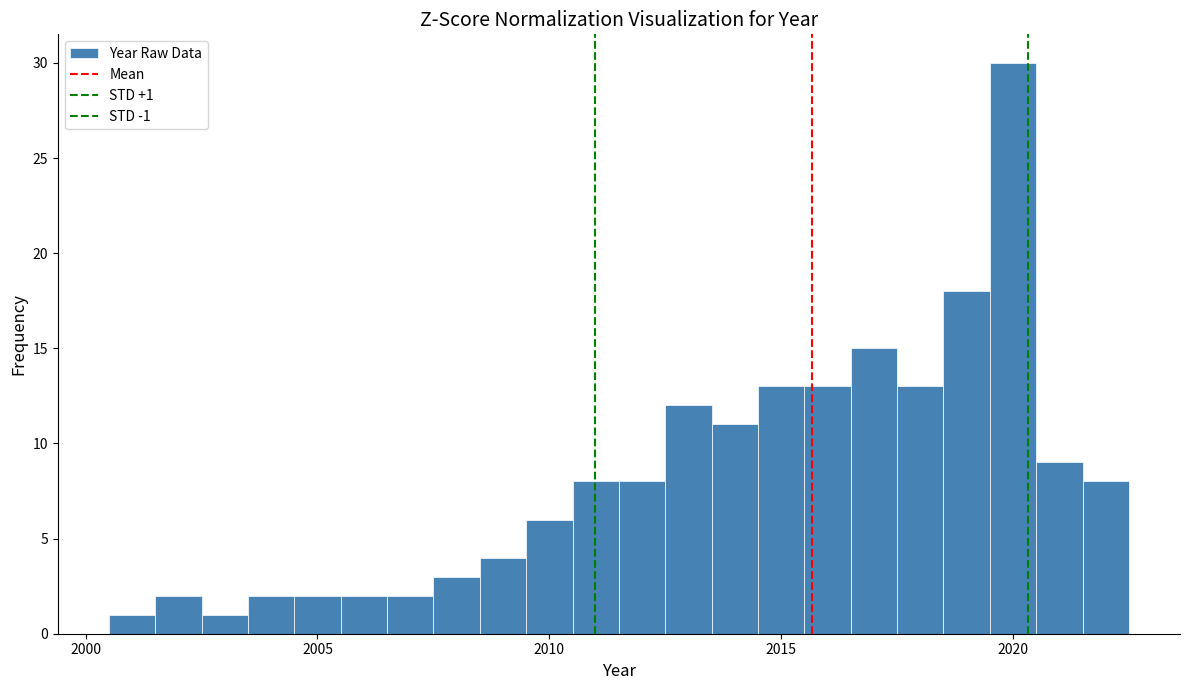

Read against the x-axis, roughly where is the centre of the tallest bar?

2020.0